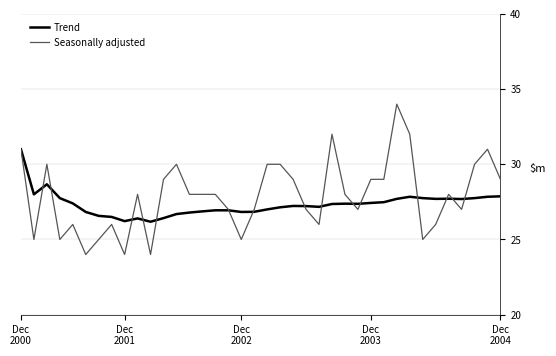

What is the minimum value for Trend?

26.2